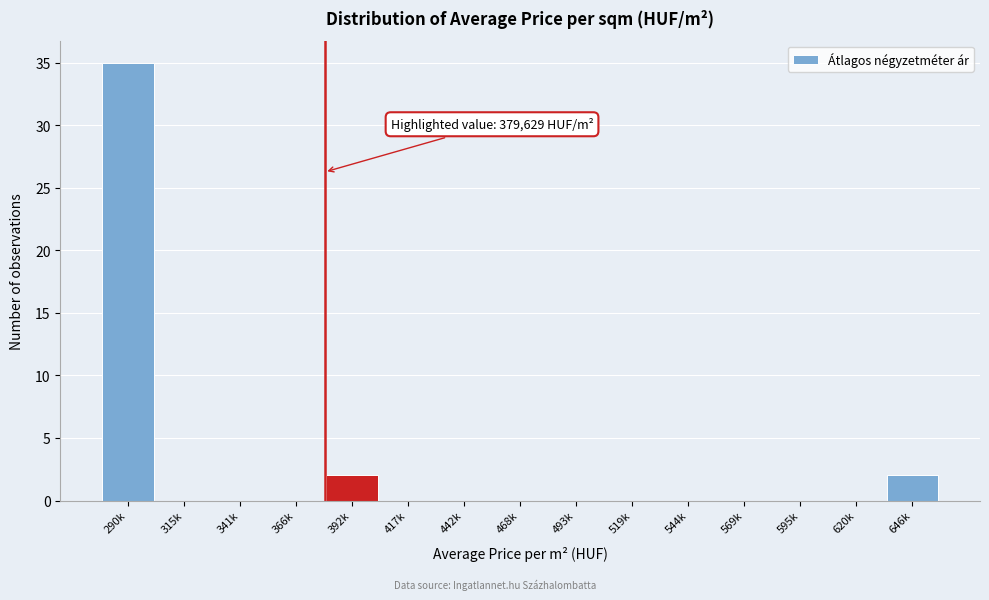

Reading right to left, list all the values displayed in this chart.

646k=2	620k=0	595k=0	569k=0	544k=0	519k=0	493k=0	468k=0	442k=0	417k=0	392k=2	366k=0	341k=0	315k=0	290k=35